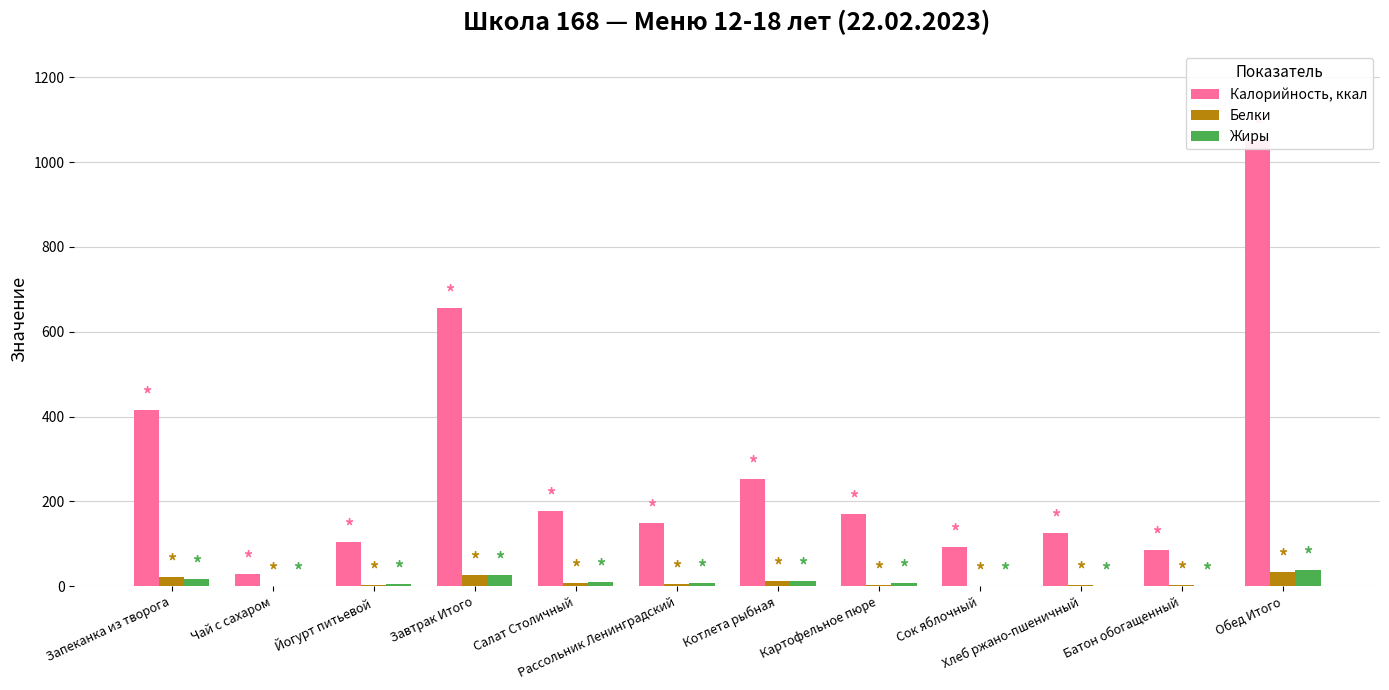

Rank the series at Салат Столичный from highest to lowest value.

Калорийность, ккал, Жиры, Белки